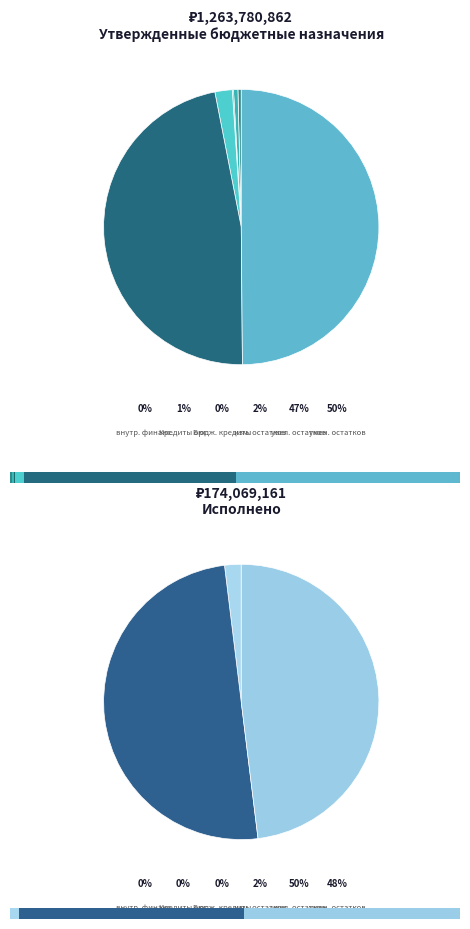

Count the number of slices in the pie.

6